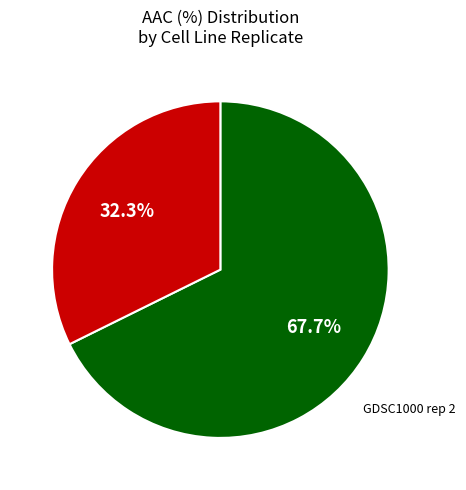

Is there any slice that represents more than half of the pie?

Yes